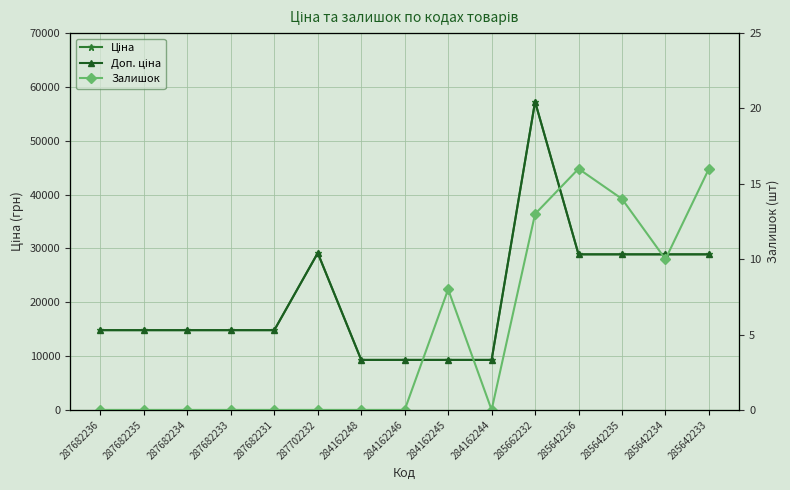

Reading left to right, extract all data points from this chart.

Ціна: 14817.6	14817.6	14817.6	14817.6	14817.6	29152.3	9290.5	9290.5	9290.5	9290.5	57258.0	28901.7	28901.7	28901.7	28901.7
Доп. ціна: 14817.6	14817.6	14817.6	14817.6	14817.6	29152.3	9290.5	9290.5	9290.5	9290.5	57258.0	28901.7	28901.7	28901.7	28901.7
Залишок: 0.0	0.0	0.0	0.0	0.0	0.0	0.0	0.0	8.0	0.0	13.0	16.0	14.0	10.0	16.0